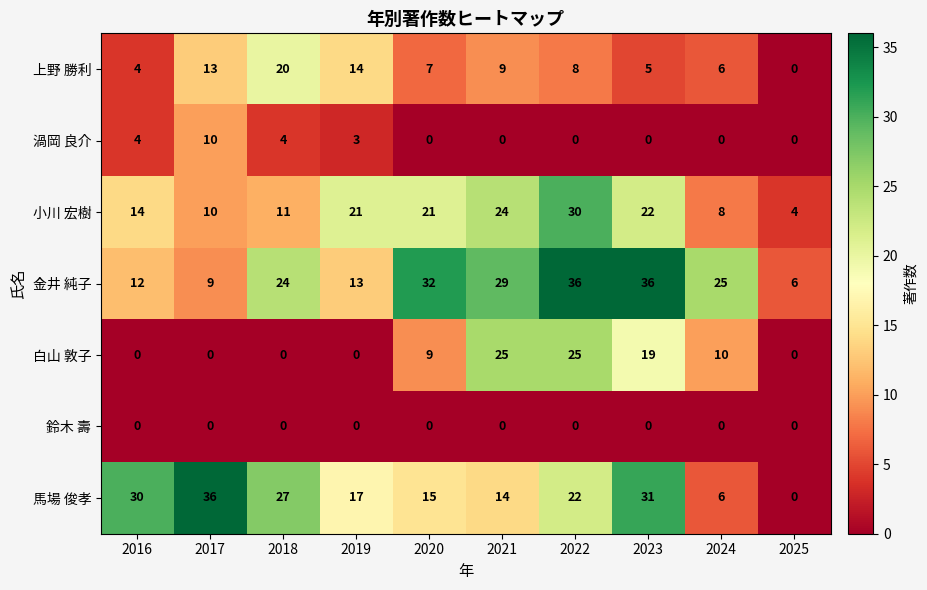

What is the spread (max minus min) of values at 2018?

27